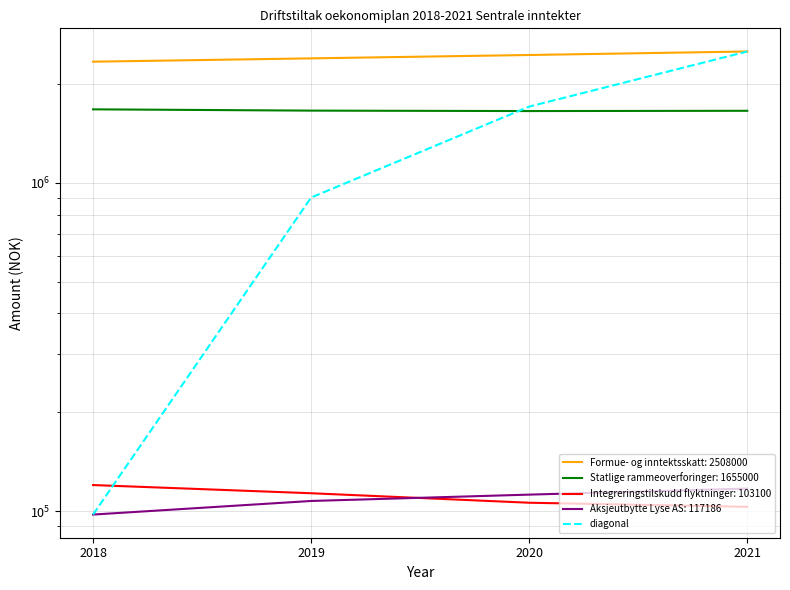

Rank the categories by value from lowest to highest.

2018, 2019, 2020, 2021